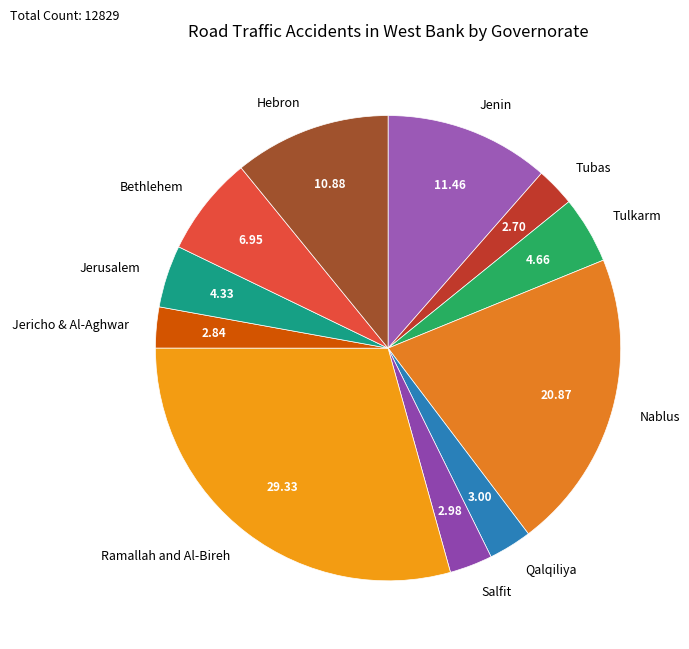

Do Tulkarm and Hebron together represent more than half of the pie?

No